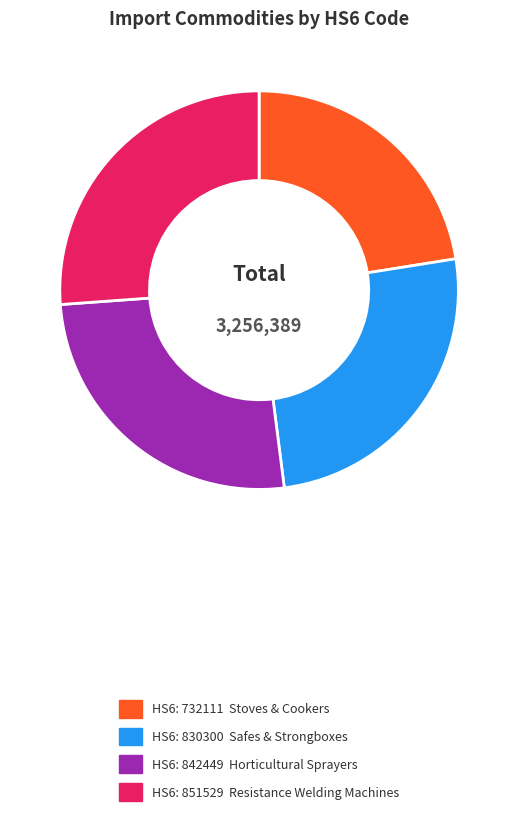

Is there any slice that represents more than half of the pie?

No